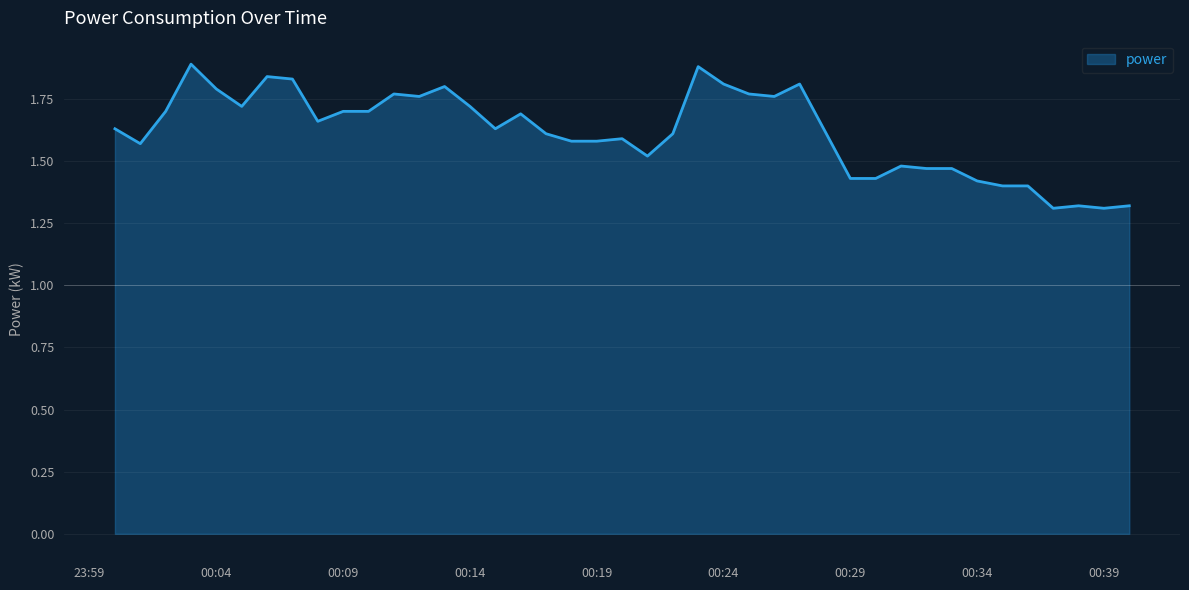

What is the maximum value shown in the chart?

1.9